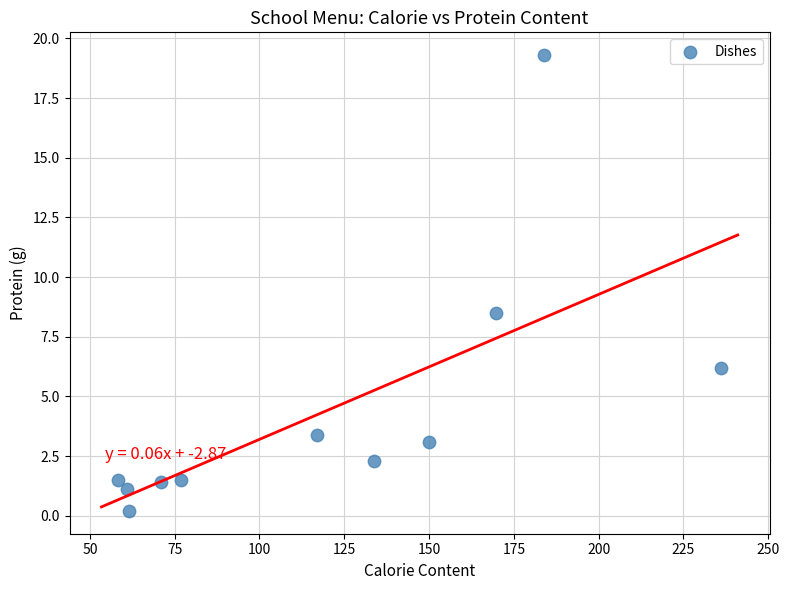

What is the range of Y values (max minus min)?

19.1